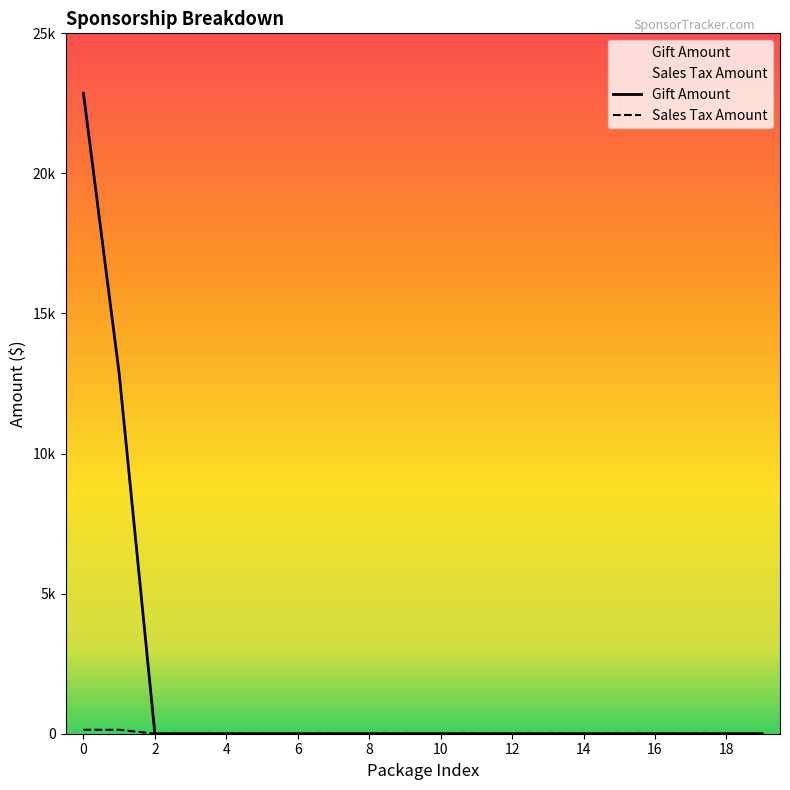

Which category has the lowest value across all series?

2